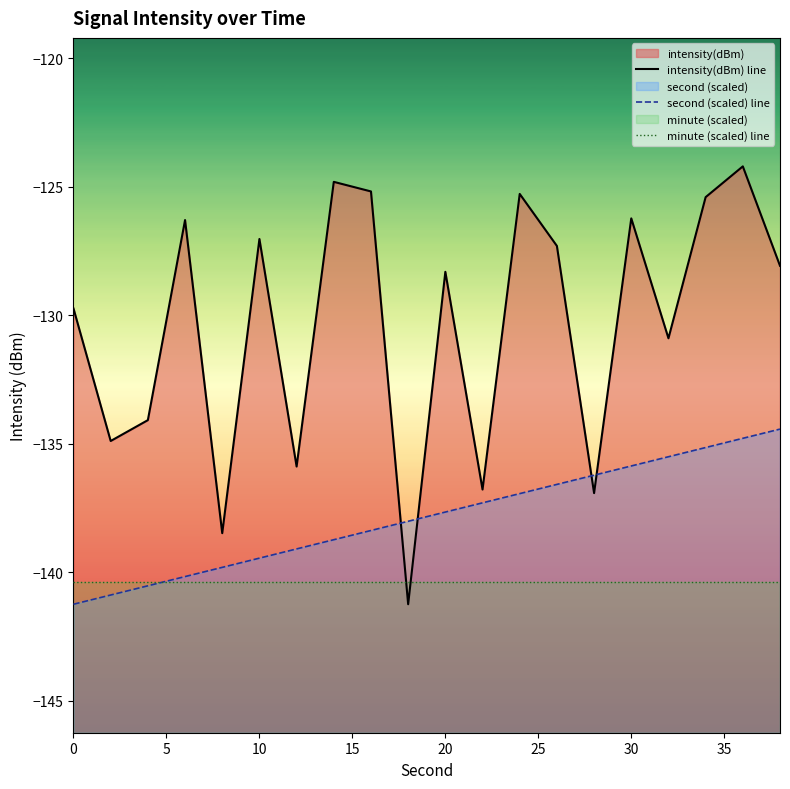

Count the number of data series in this chart.

3